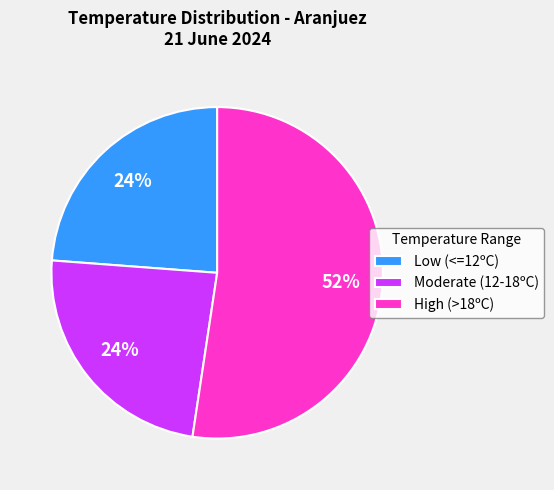

Is there any slice that represents more than half of the pie?

Yes